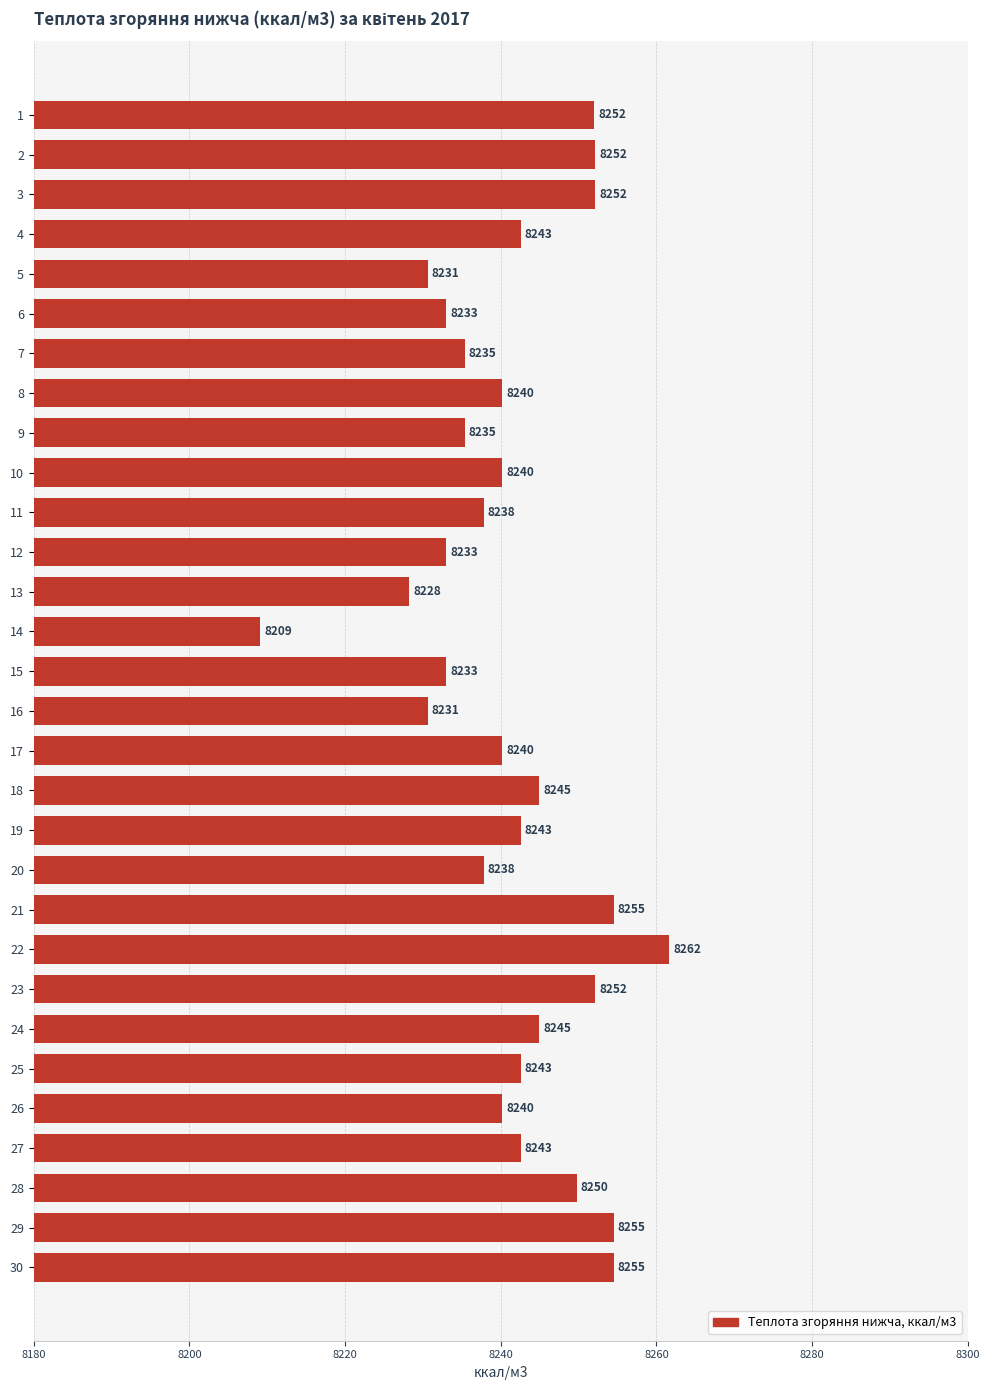

Are the bars horizontal?

Yes